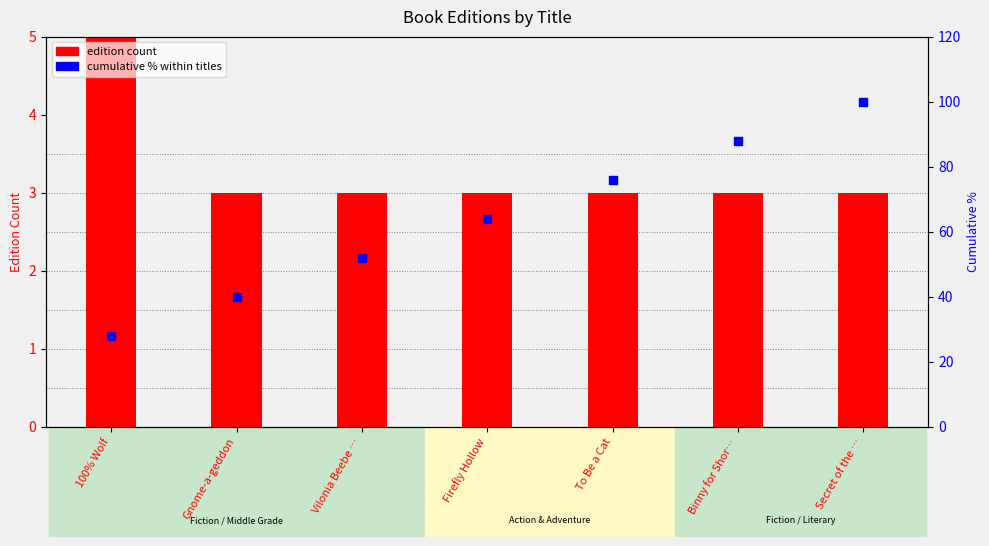

Which series has the widest spread of Y values?

cumulative %